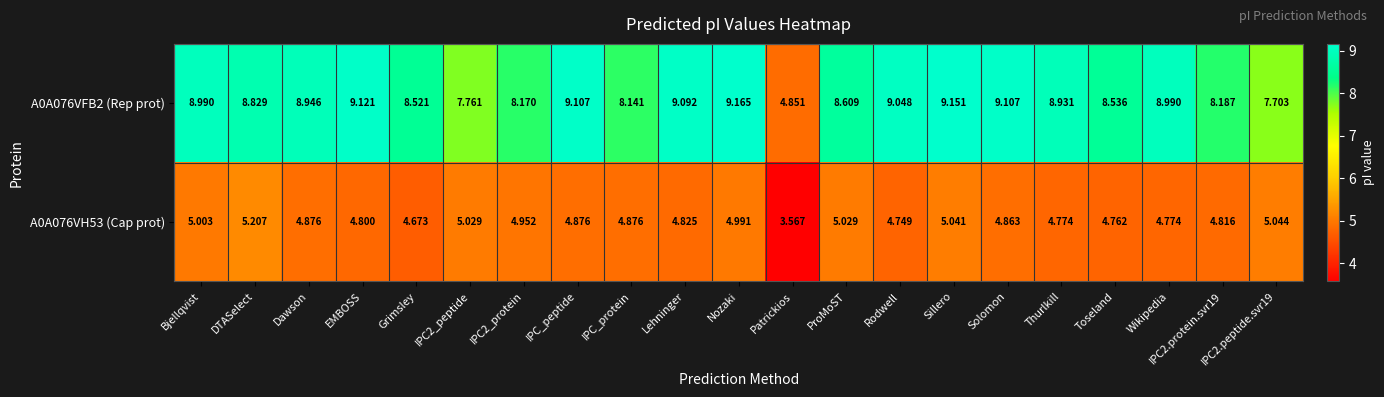

Rank the series at Lehninger from lowest to highest value.

A0A076VH53 (Cap prot), A0A076VFB2 (Rep prot)